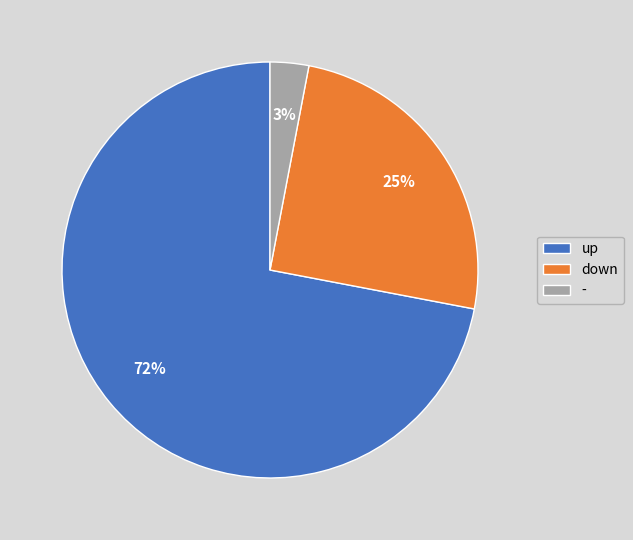

Which slice represents more than half of the pie?

up